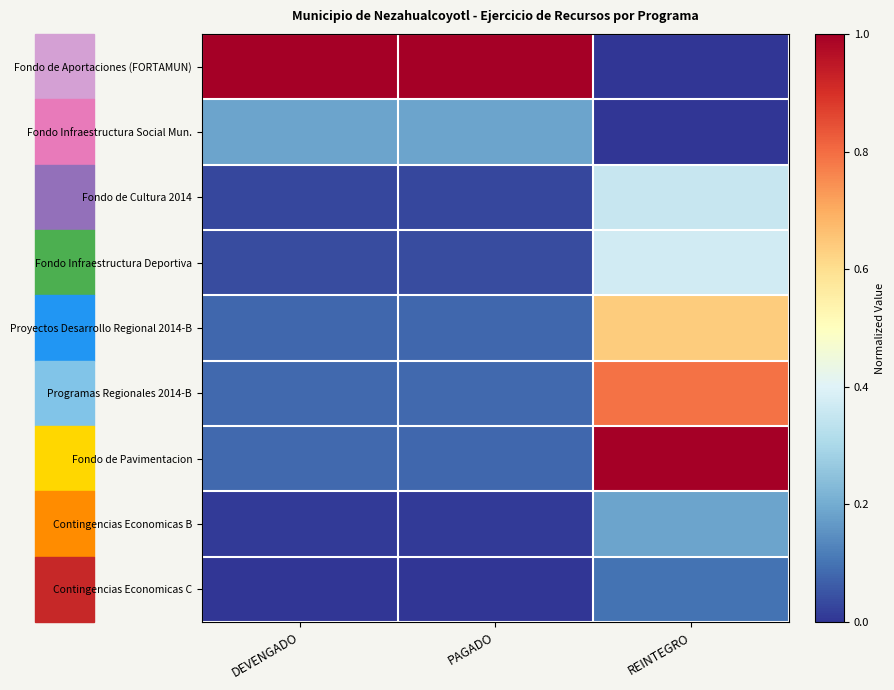

Which label corresponds to the largest value in the chart?

DEVENGADO